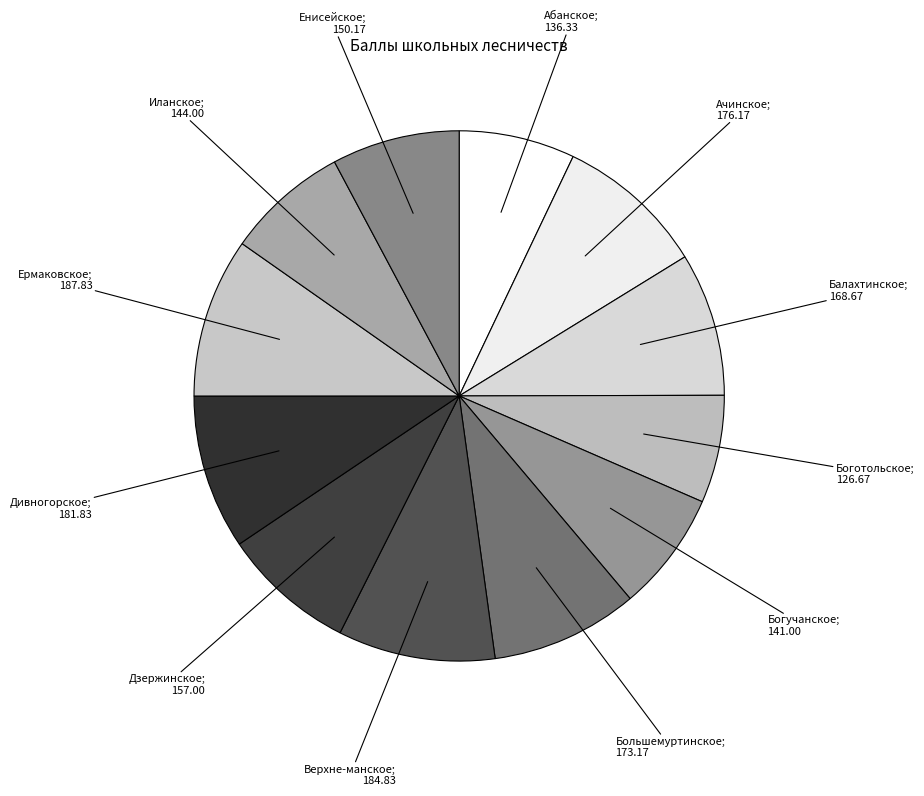

To the nearest percent, what is the difference between the largest and smallest slice percentages?

3%